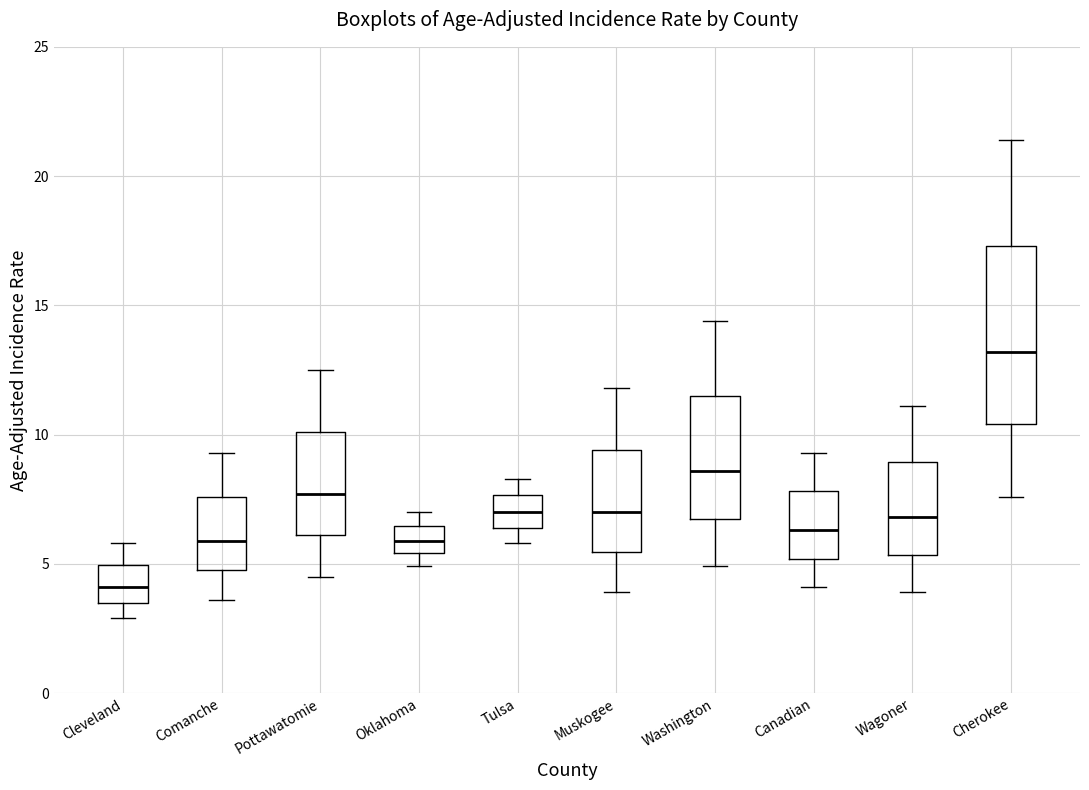

Reading left to right, transcribe this box plot: for each box, give where its median line is, the range the box spans, and where its two whiskers end, as read against the y-axis. The values are not printed on the chart, so give them approximately, as read against the axis.

Cleveland: median 4.0, box 3.5 to 5.0, whiskers 3.0 to 6.0
Comanche: median 6.0, box 5.0 to 7.5, whiskers 3.5 to 9.5
Pottawatomie: median 7.5, box 6.0 to 10.0, whiskers 4.5 to 12.5
Oklahoma: median 6.0, box 5.5 to 6.5, whiskers 5.0 to 7.0
Tulsa: median 7.0, box 6.5 to 7.5, whiskers 6.0 to 8.5
Muskogee: median 7.0, box 5.5 to 9.5, whiskers 4.0 to 12.0
Washington: median 8.5, box 7.0 to 11.5, whiskers 5.0 to 14.5
Canadian: median 6.5, box 5.0 to 8.0, whiskers 4.0 to 9.5
Wagoner: median 7.0, box 5.5 to 9.0, whiskers 4.0 to 11.0
Cherokee: median 13.0, box 10.5 to 17.5, whiskers 7.5 to 21.5